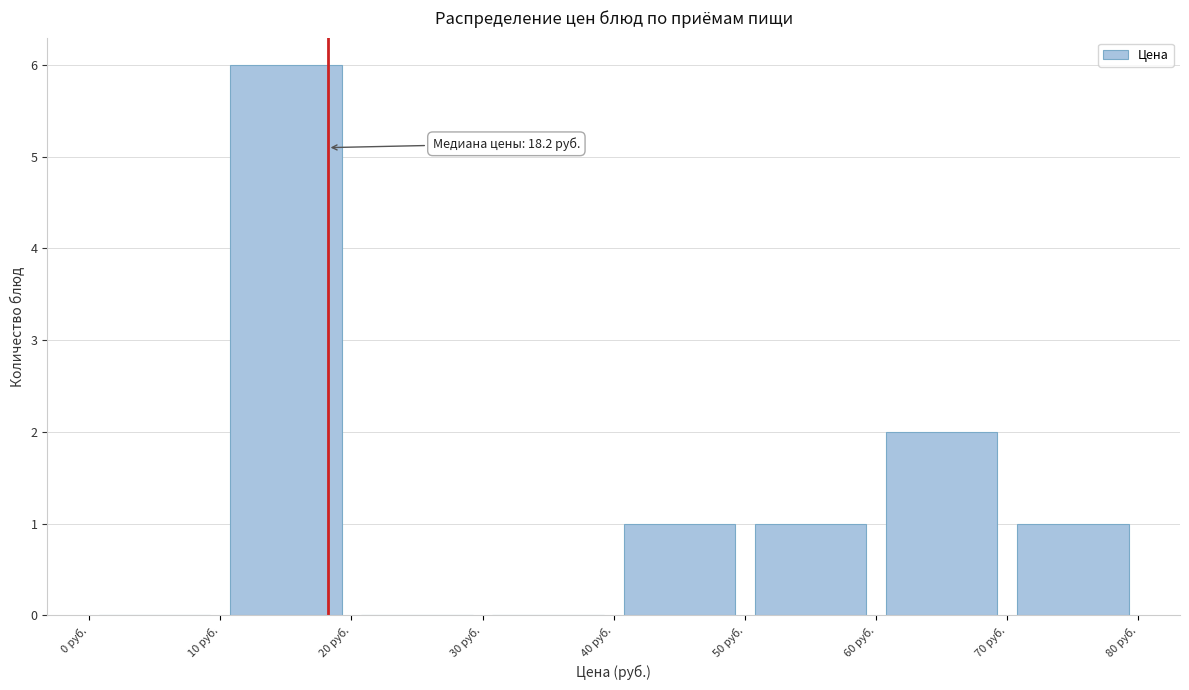

Over which range of the x-axis is the bar tallest?

10 to 20